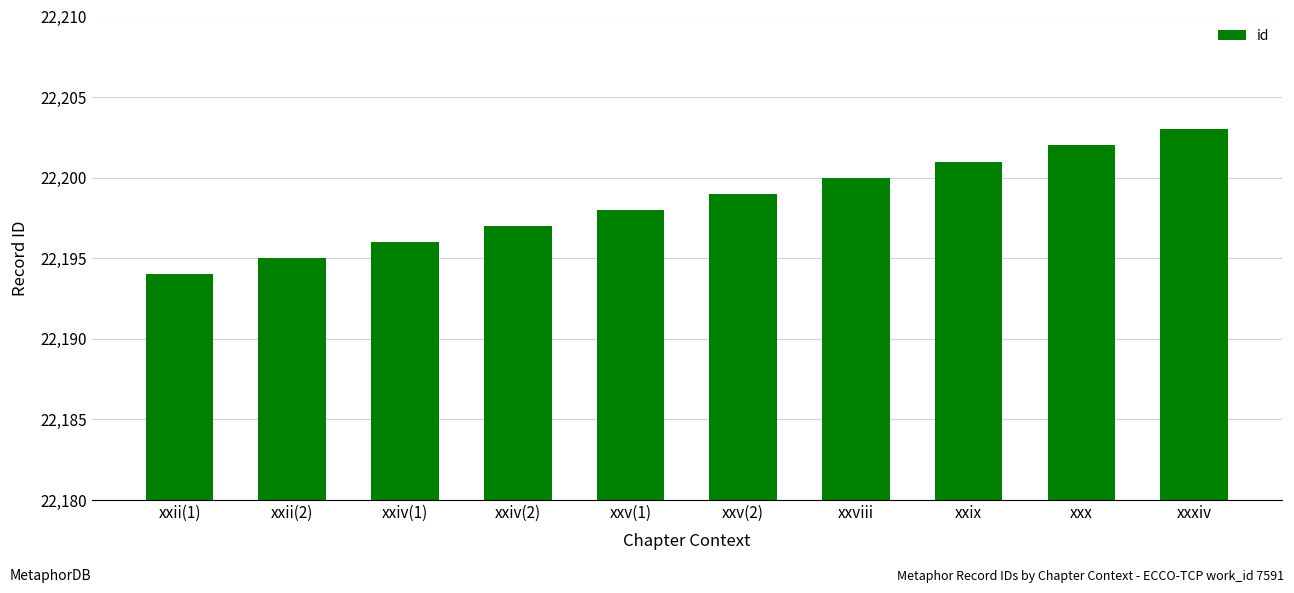

Is it true that the value at xxv(2) is 36973?

False